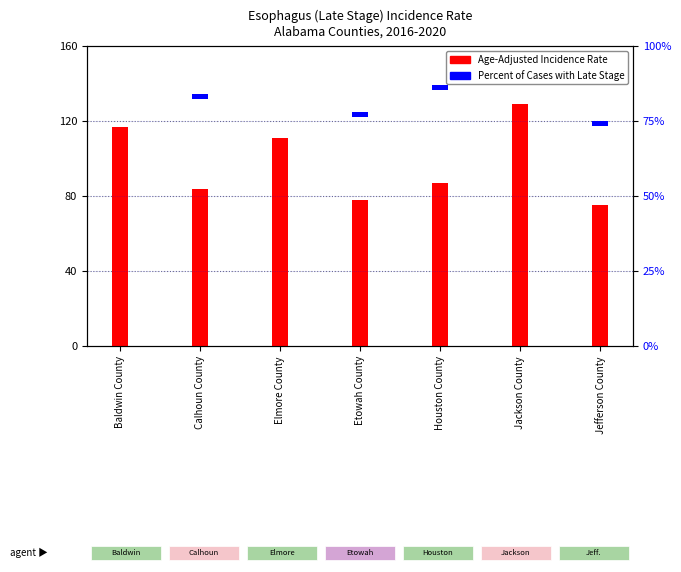

How many series are shown in this chart?

2